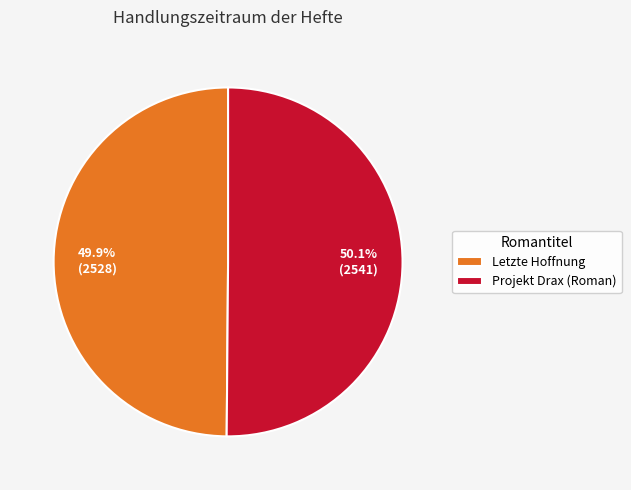

Approximately how many times larger is the value at Letzte Hoffnung compared to Projekt Drax (Roman)?

1.0